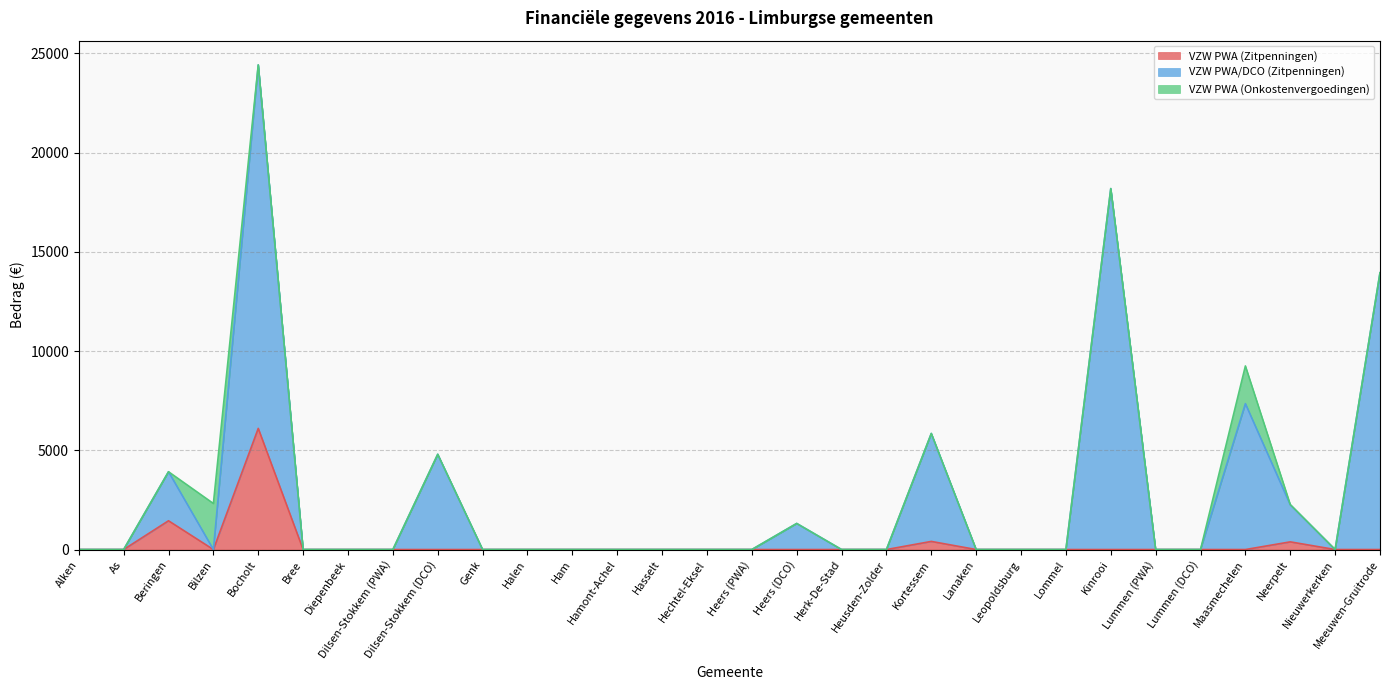

What position from the left is Maasmechelen?

27